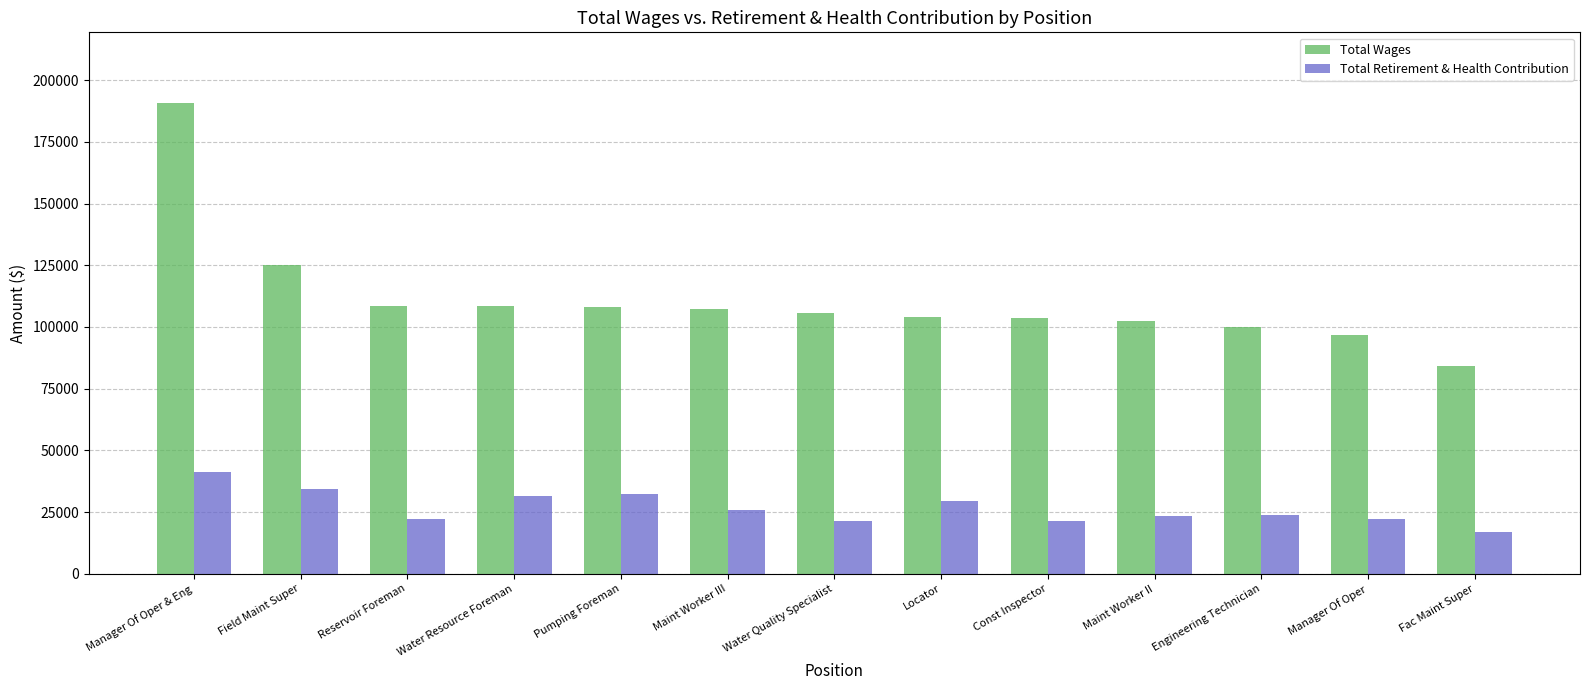

The value of Total Retirement & Health Contribution at Manager Of Oper & Eng is 41375. True or false?

True